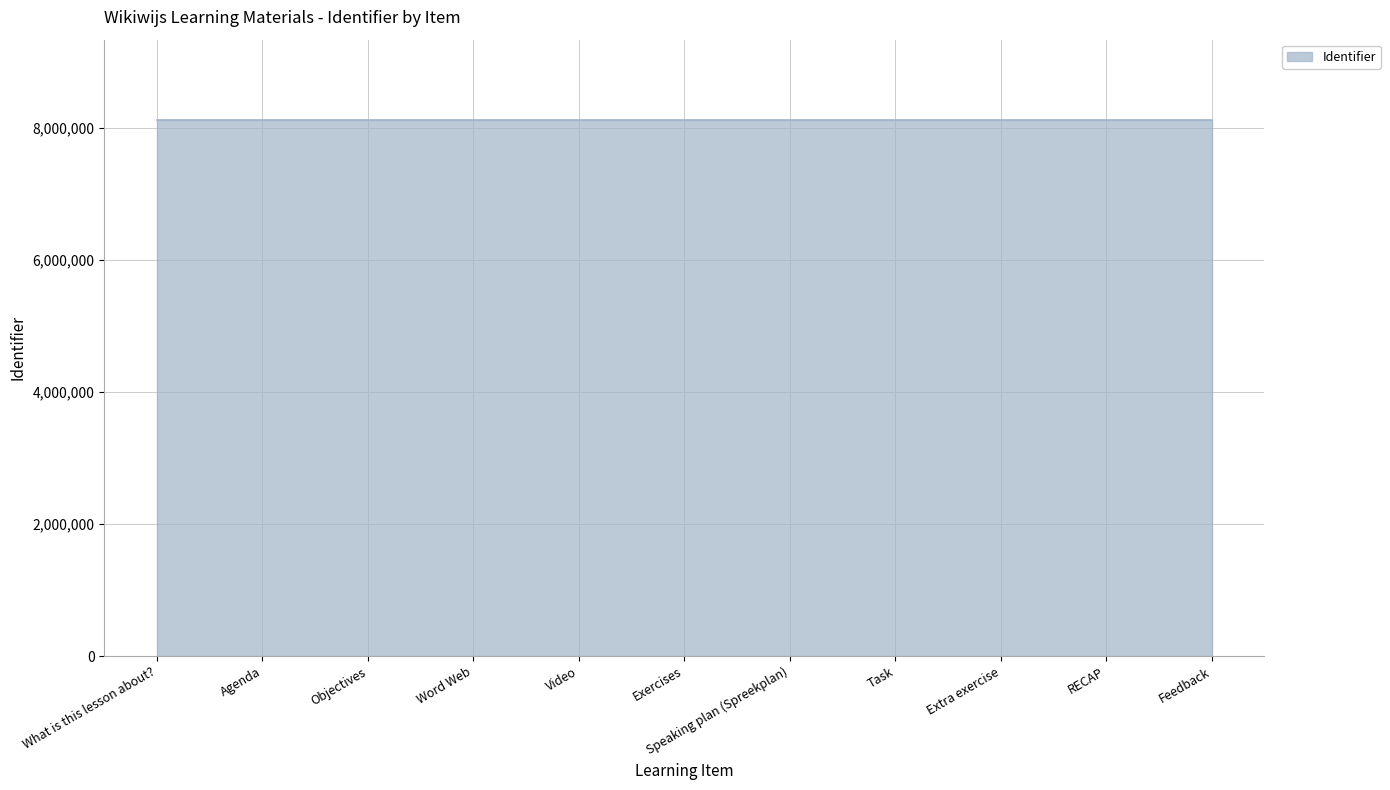

What is the greatest value displayed?

8116378